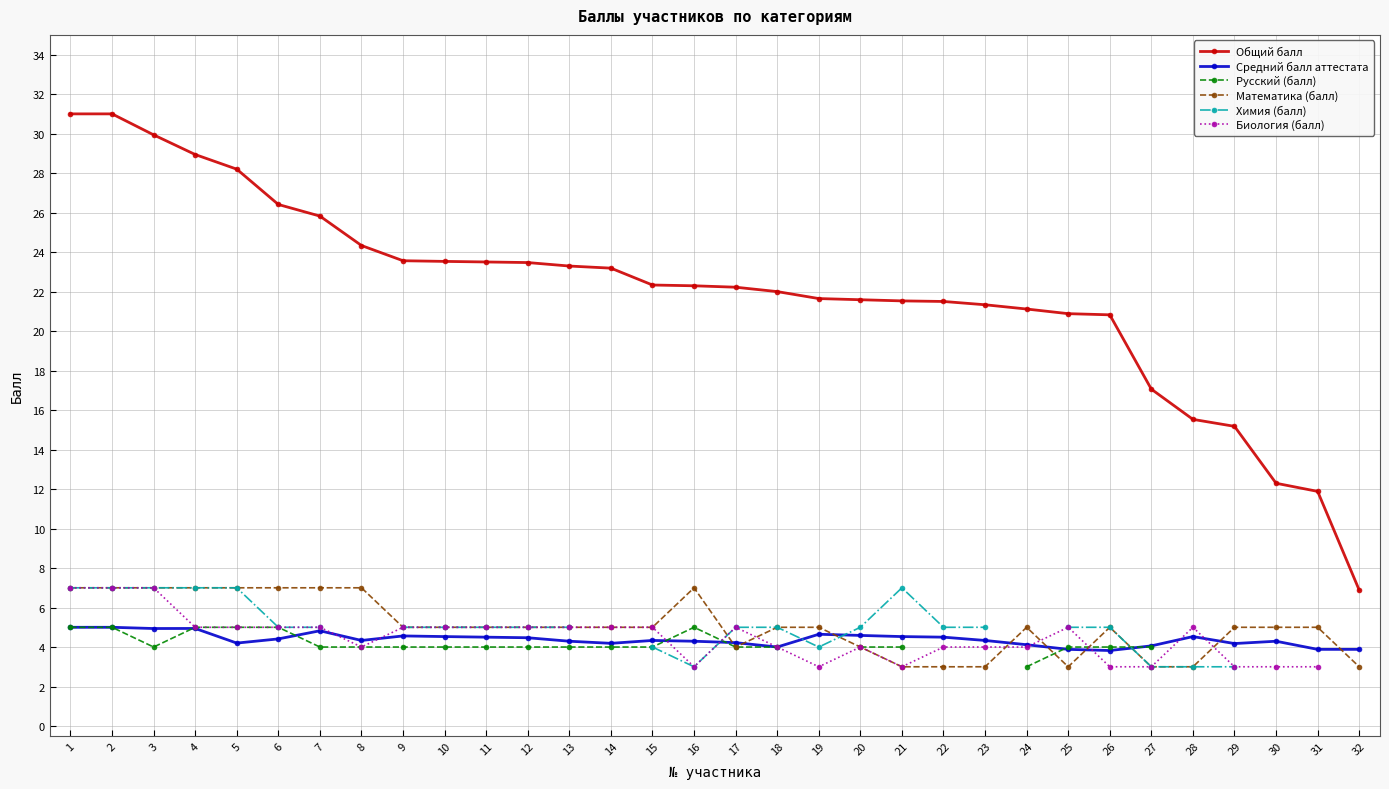

Between 19 and 25, which is larger?

19